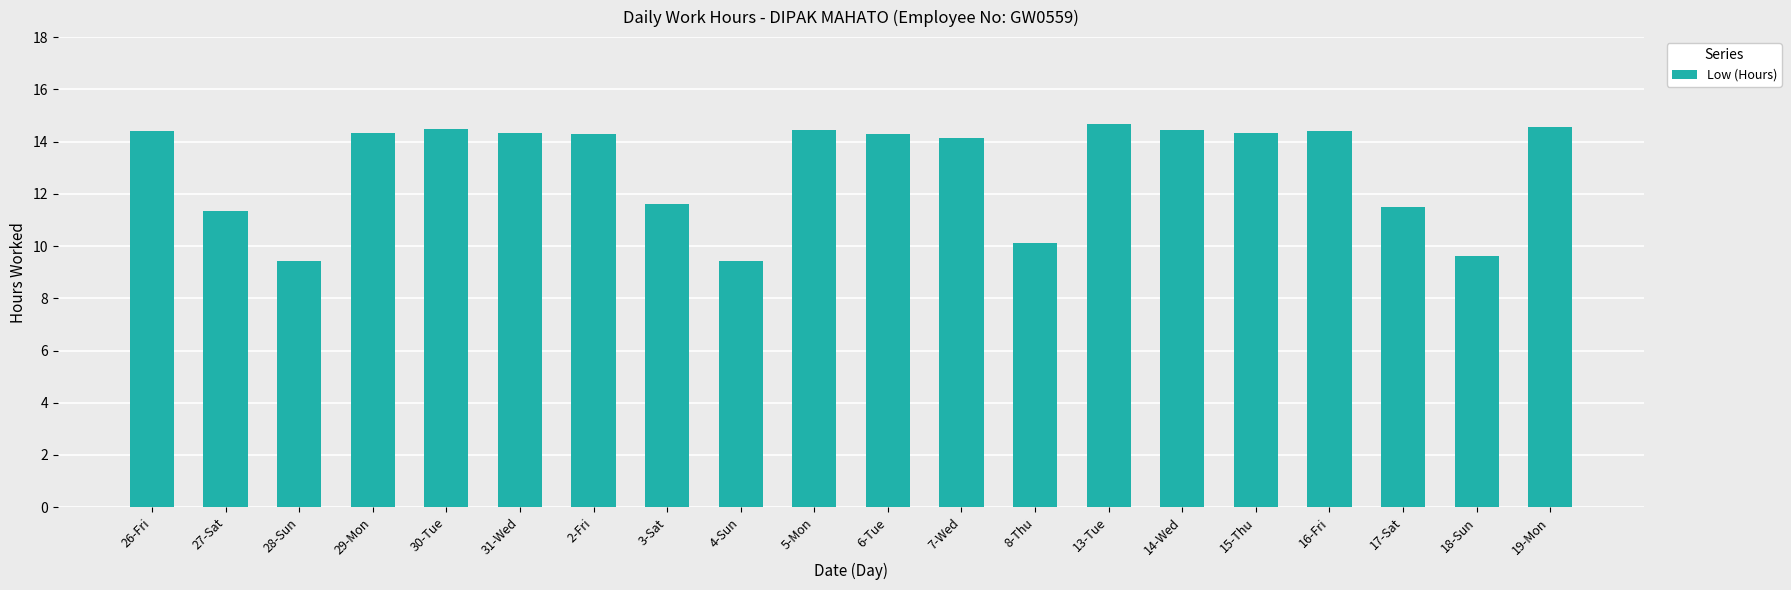

What is the label of the 18th bar from the left?

17-Sat